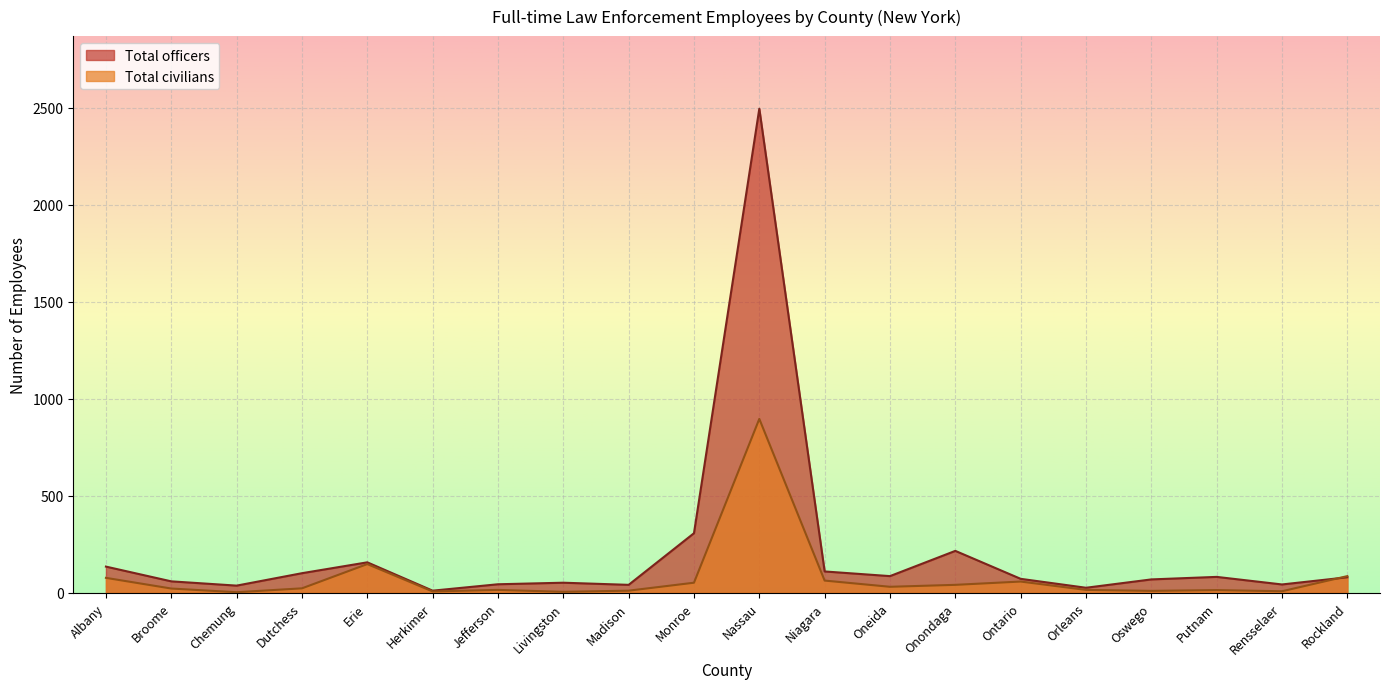

What is the average value of the Total officers series?

211